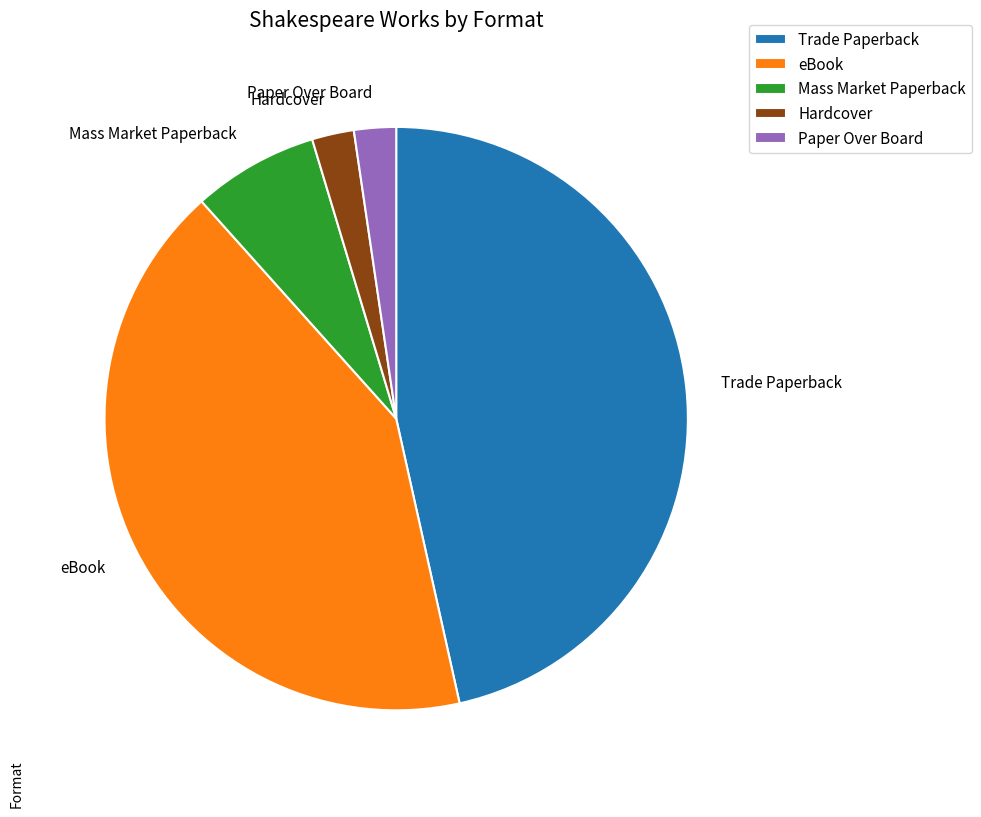

Count the number of slices in the pie.

5